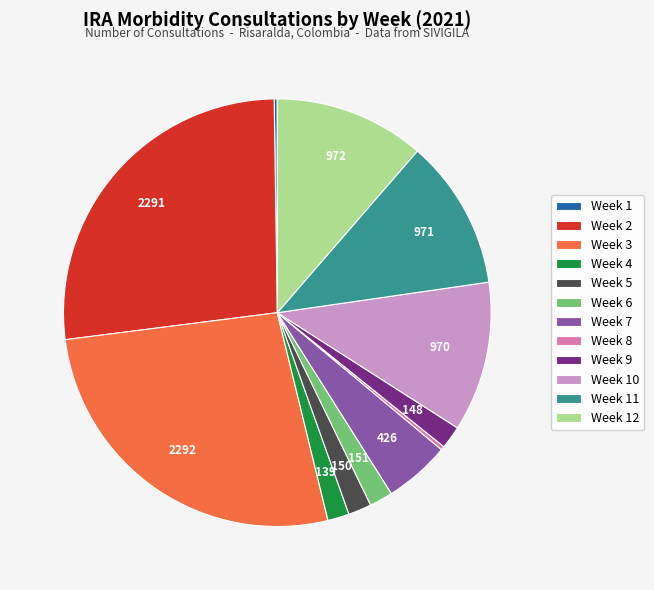

Does Week 6 represent more than half of the total?

No